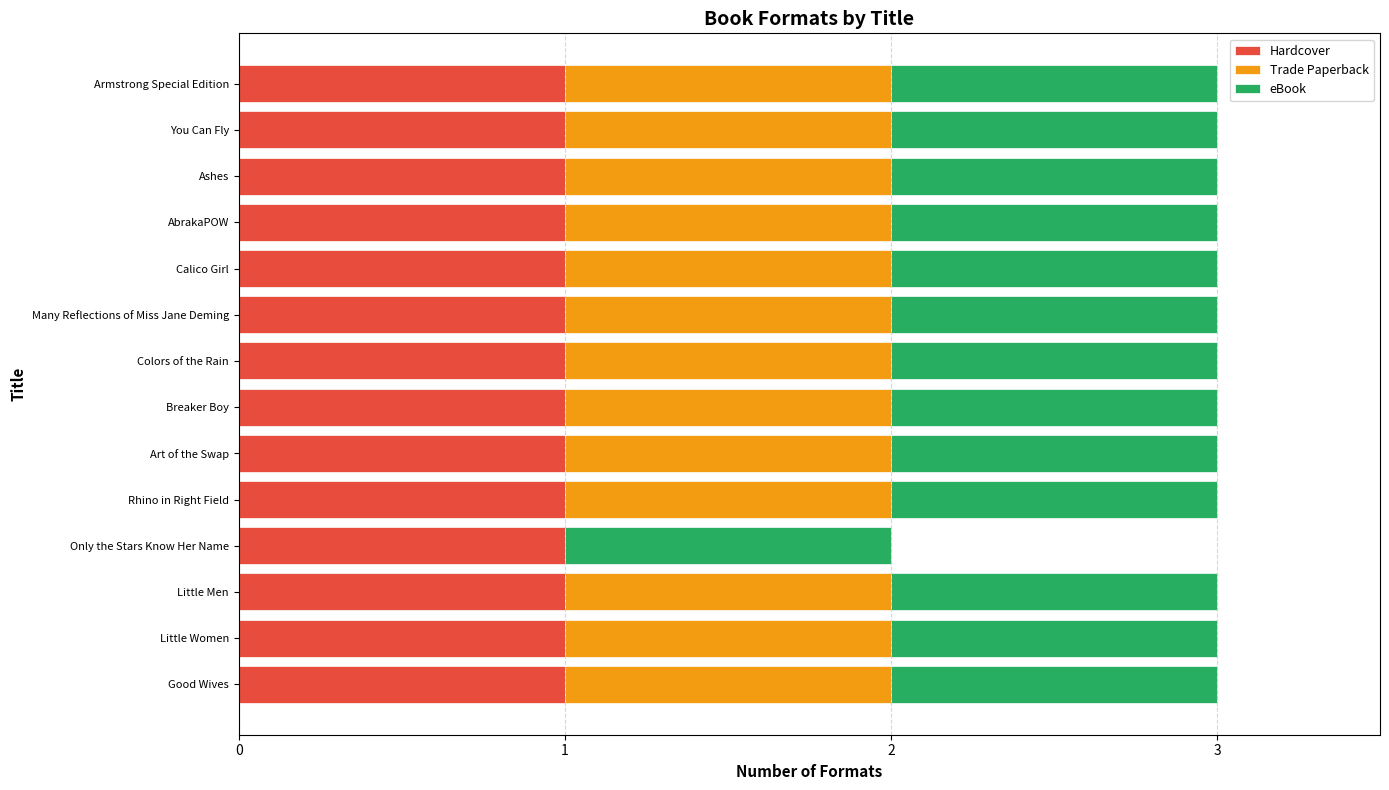

The value of Hardcover at Ashes is 1. True or false?

True